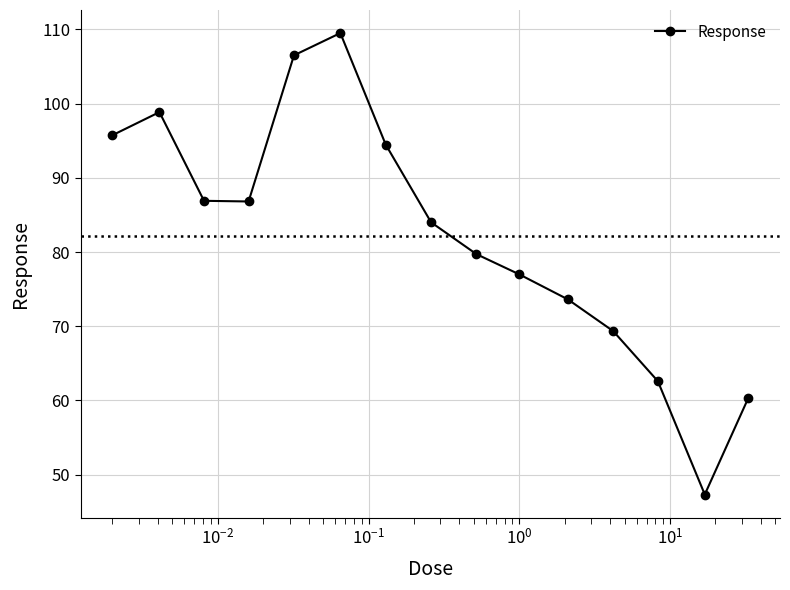

What is the value of the 12th point from the left?

69.3